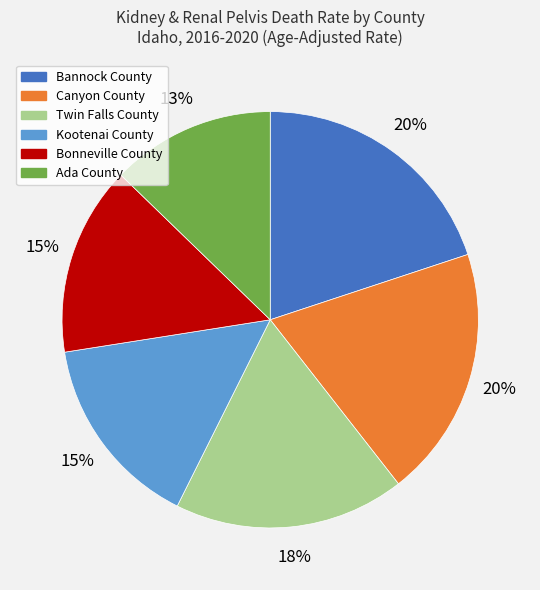

To the nearest percent, what is the average slice percentage?

17%